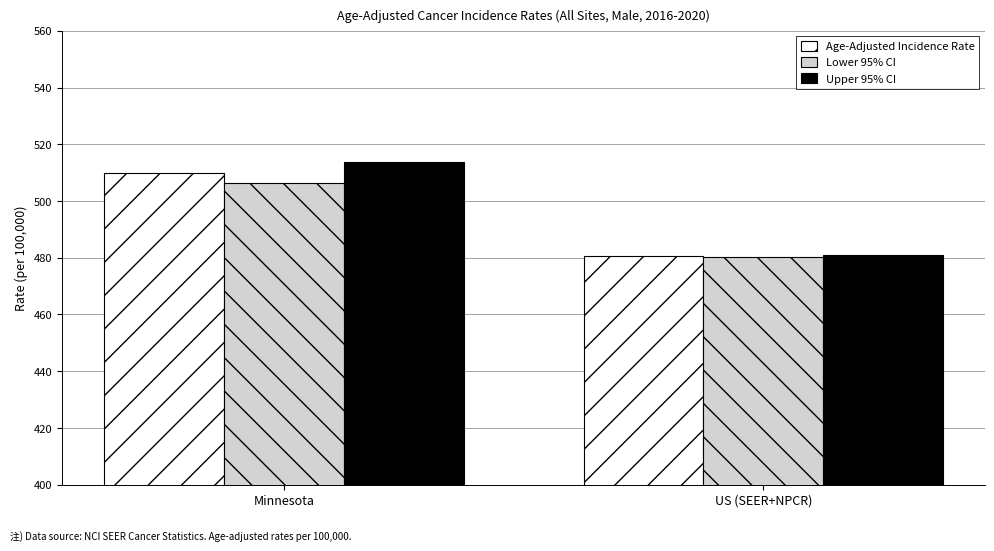

Reading left to right, extract all data points from this chart.

Age-Adjusted Incidence Rate: Minnesota=510.0	US (SEER+NPCR)=480.6
Lower 95% CI: Minnesota=506.4	US (SEER+NPCR)=480.1
Upper 95% CI: Minnesota=513.6	US (SEER+NPCR)=481.1